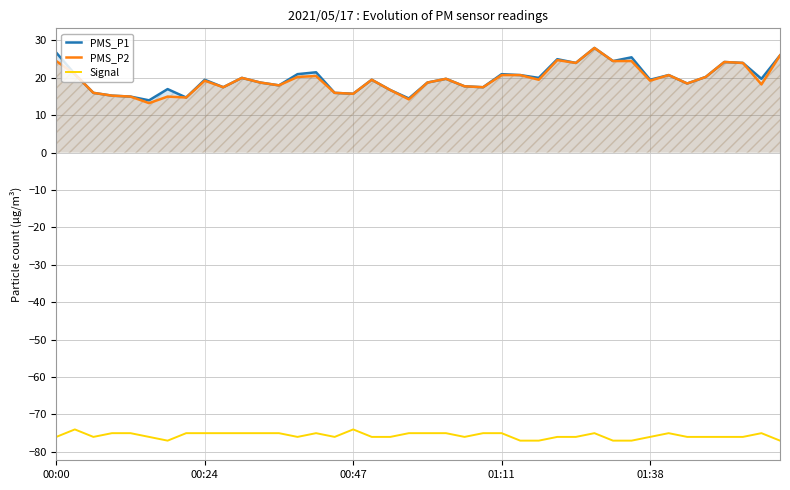

How many values in the Signal series are below -76?

6